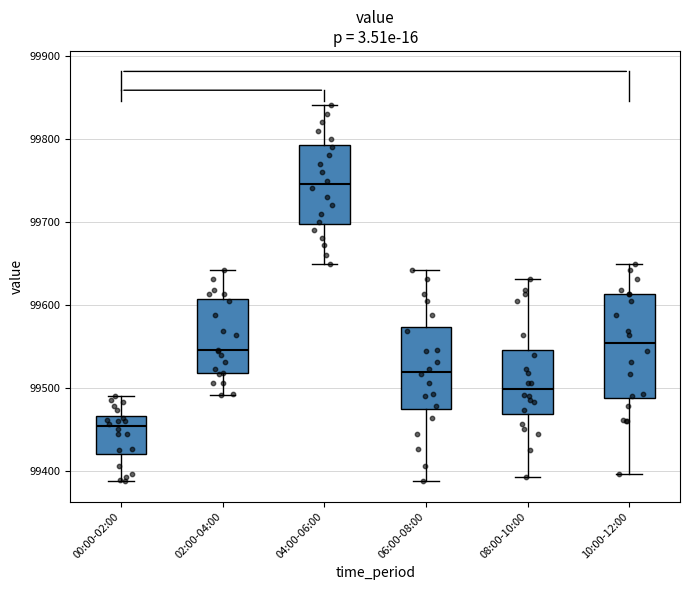

Comparing the boxes themselves (not the whiskers), which one is the tallest?

10:00-12:00